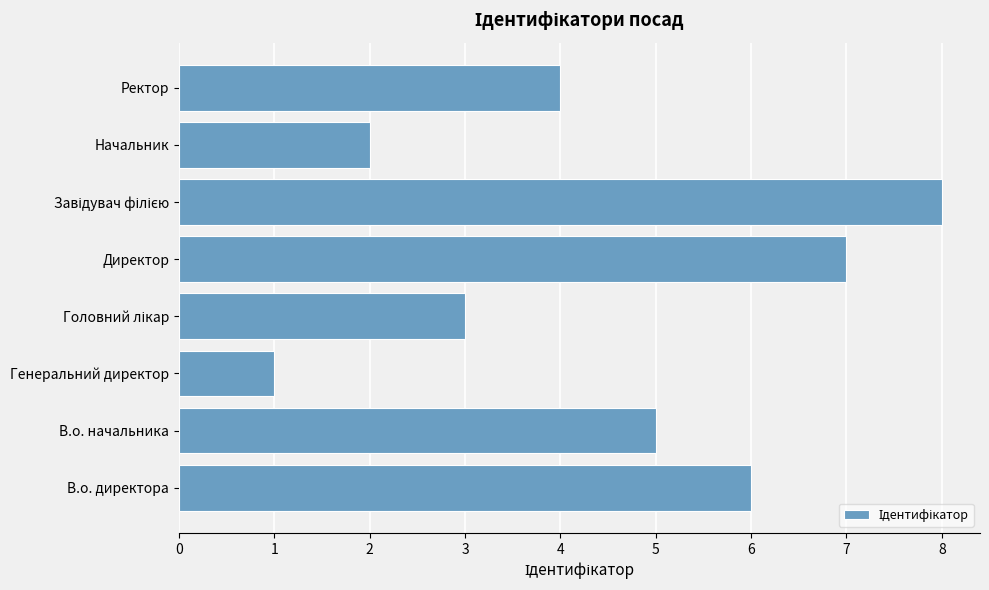

Which category has the lowest value across all series?

Генеральний директор